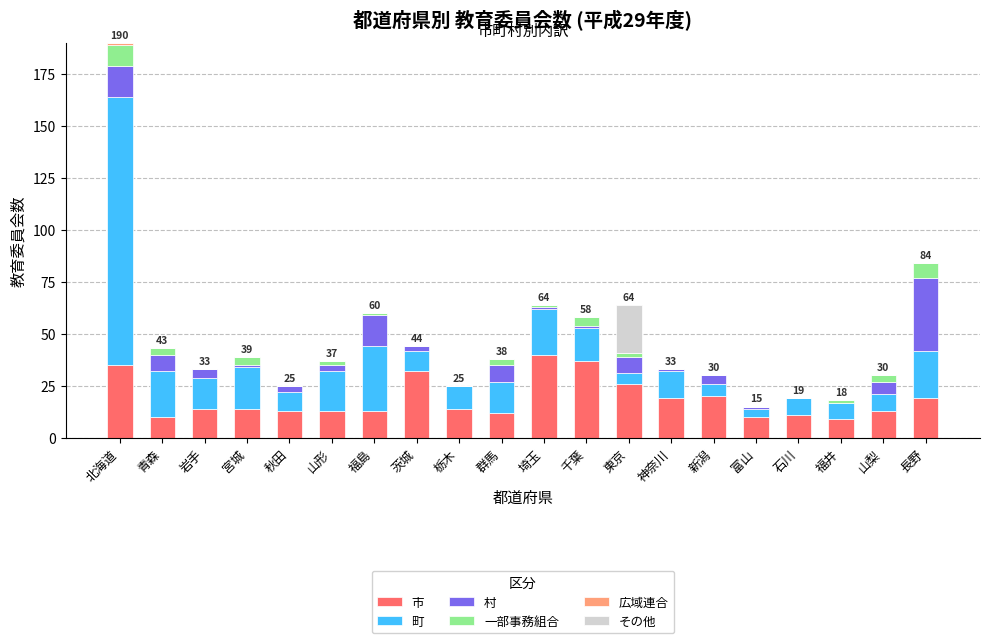

At which category is the sum across all series the highest?

北海道